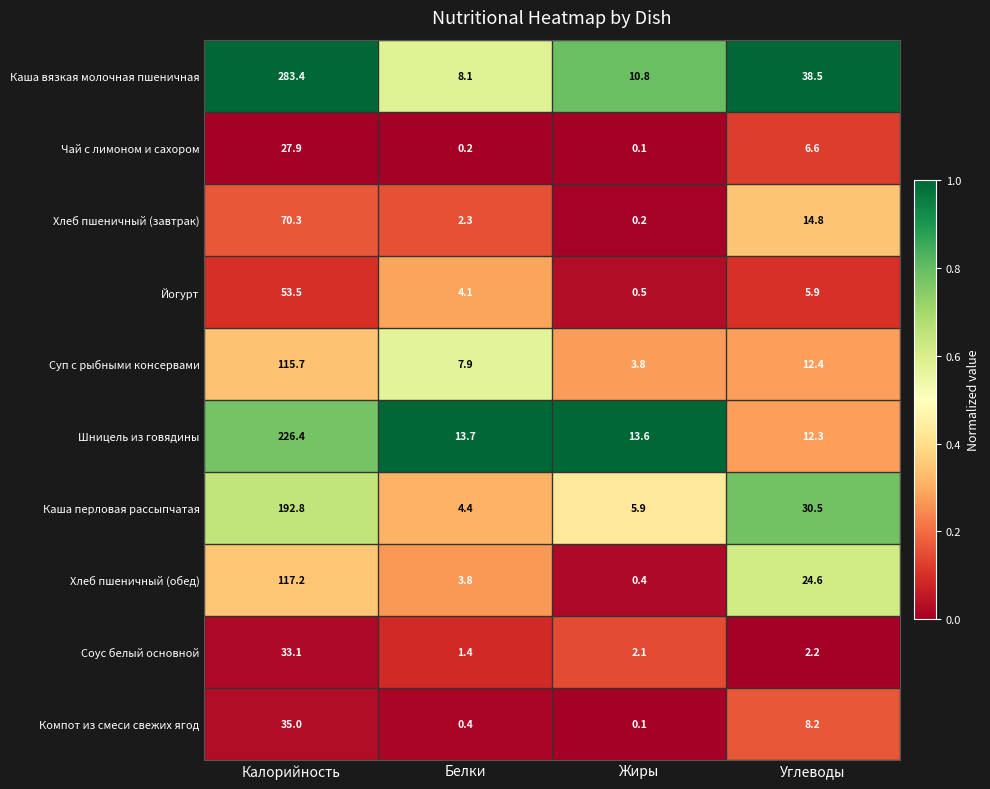

Which category has the lowest value in the Шницель из говядины series?

Углеводы